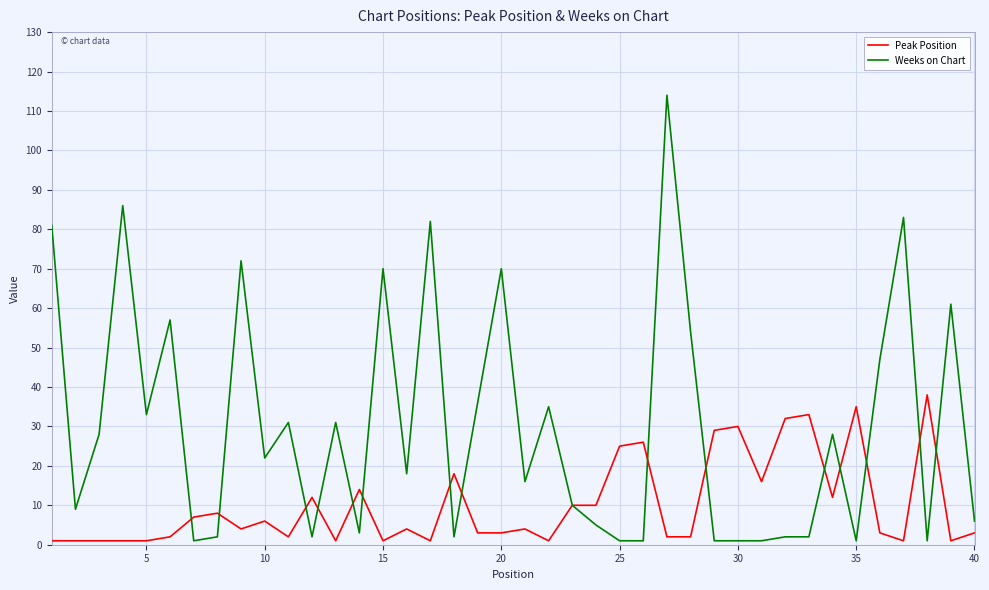

Reading left to right, transcribe all the data shown in this chart.

Peak Position: 1	1	1	1	1	2	7	8	4	6	2	12	1	14	1	4	1	18	3	3	4	1	10	10	25	26	2	2	29	30	16	32	33	12	35	3	1	38	1	3
Weeks on Chart: 81	9	28	86	33	57	1	2	72	22	31	2	31	3	70	18	82	2	36	70	16	35	10	5	1	1	114	54	1	1	1	2	2	28	1	47	83	1	61	6